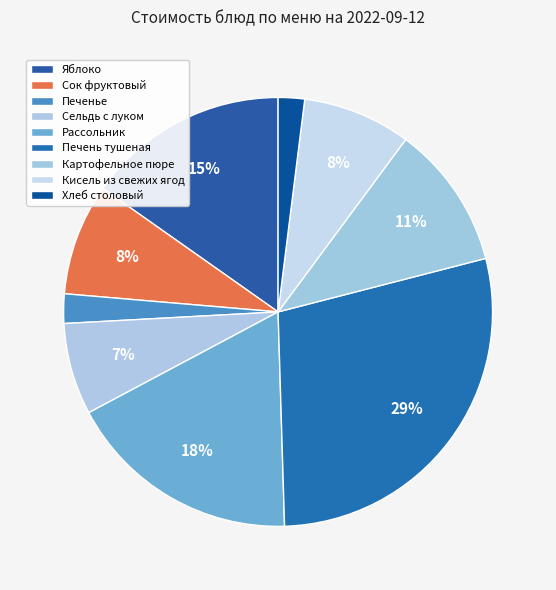

Does Печень тушеная represent more than half of the total?

No